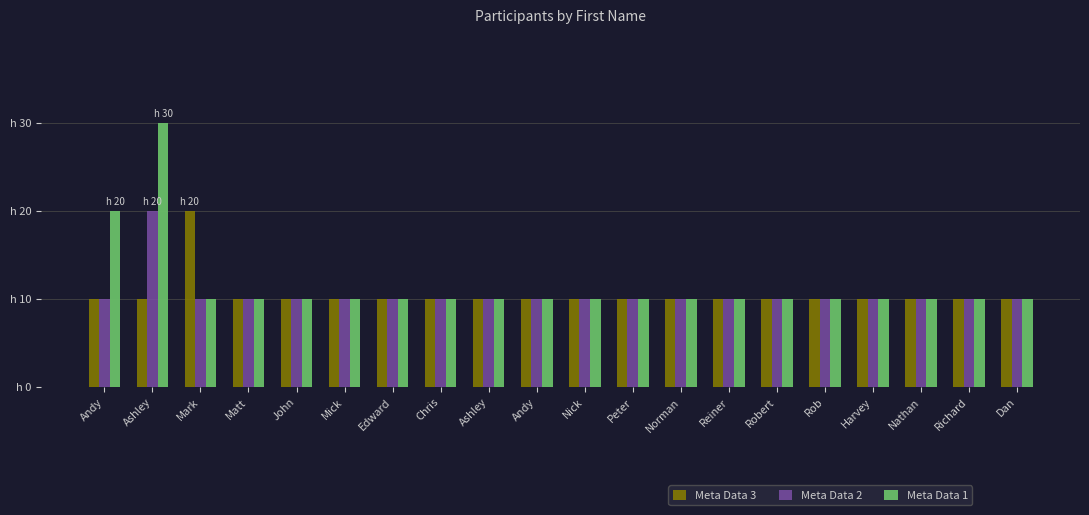

Does the chart contain any negative values?

No